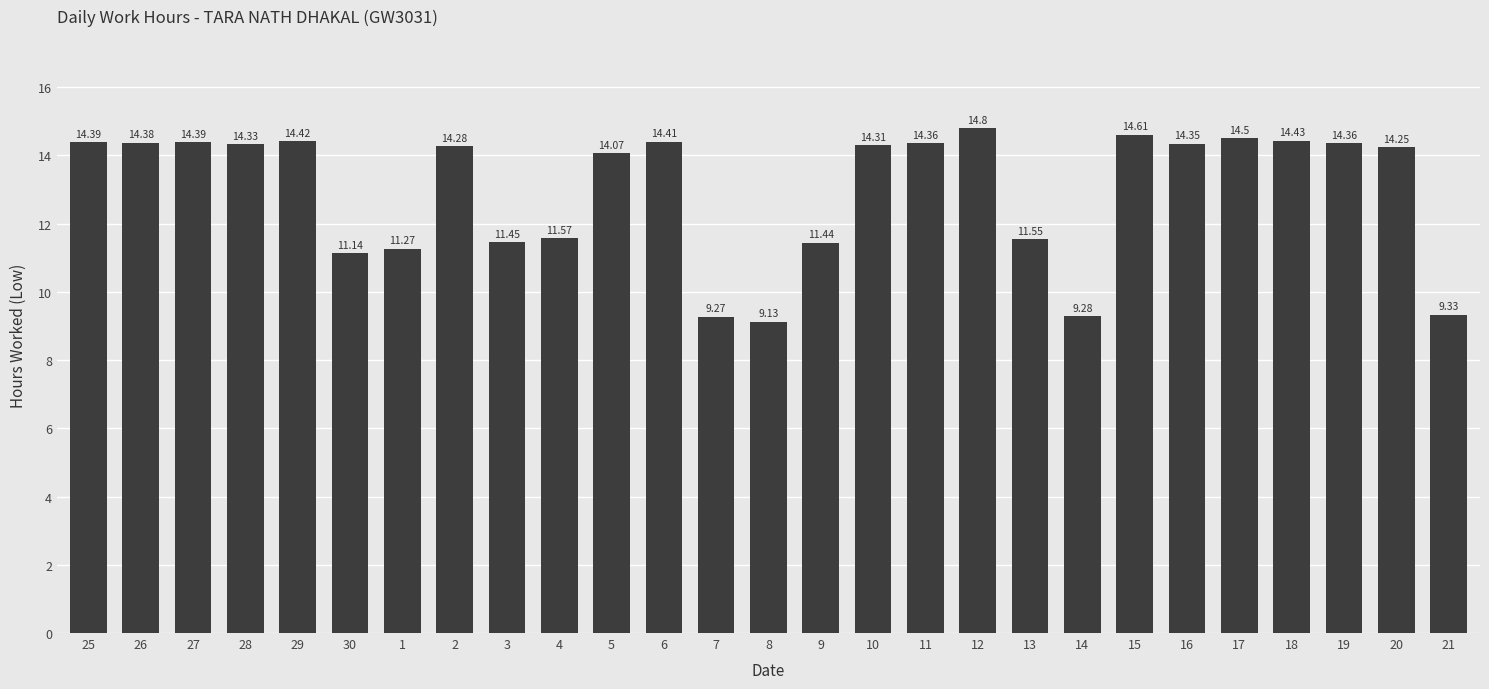

The chart shows a value of 4.0 at 29. True or false?

False